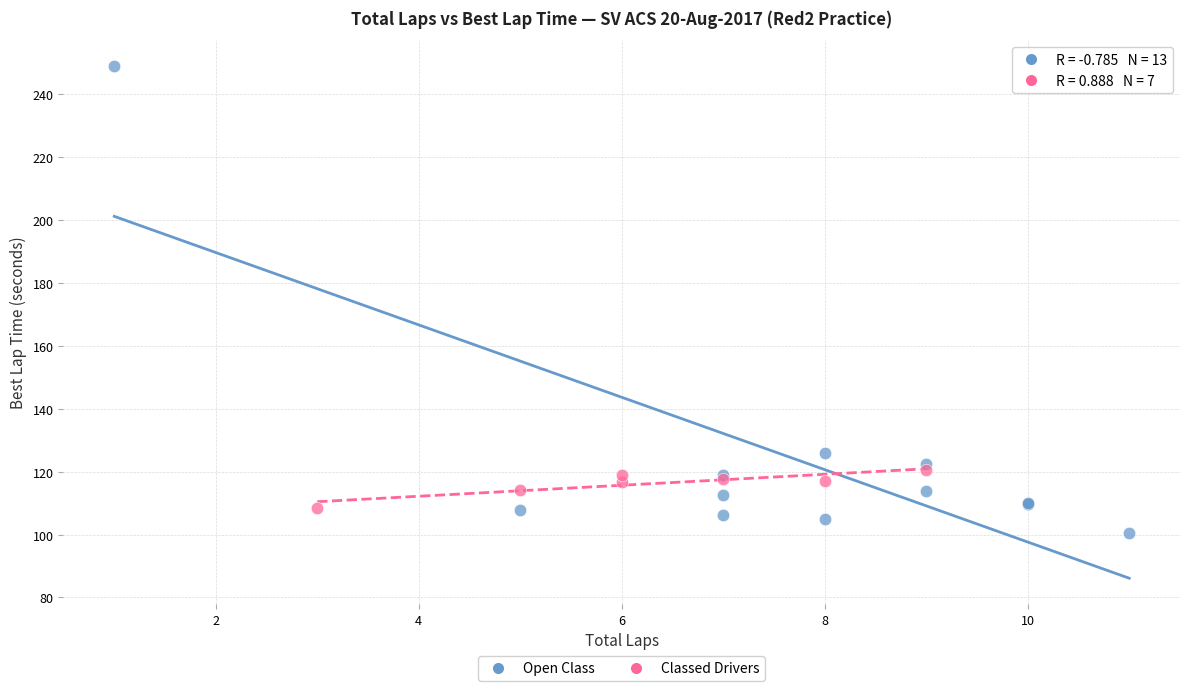

What are all the series names shown in the legend?

Open Class, Classed Drivers